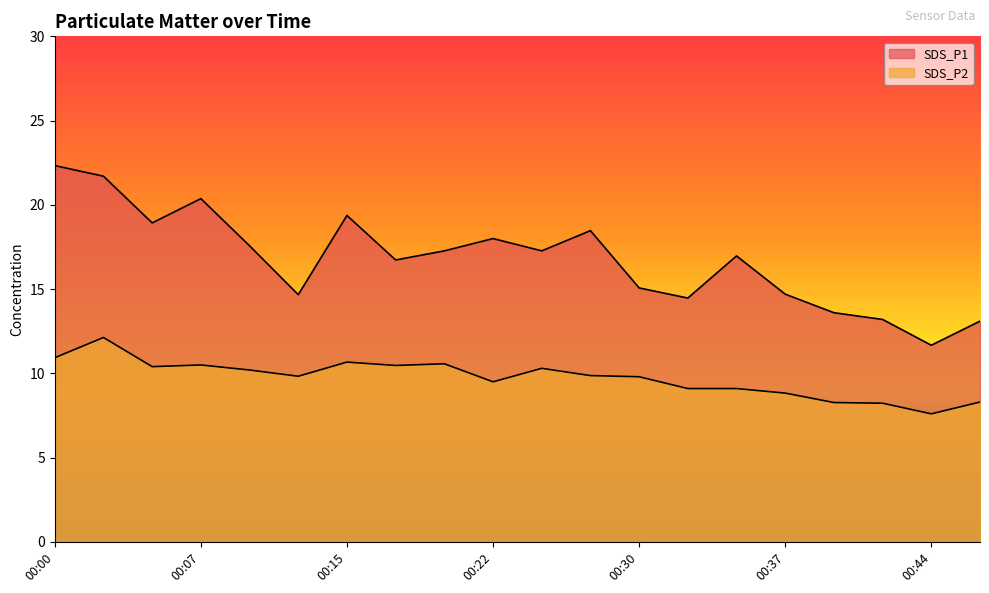

How many categories are shown in the chart?

20